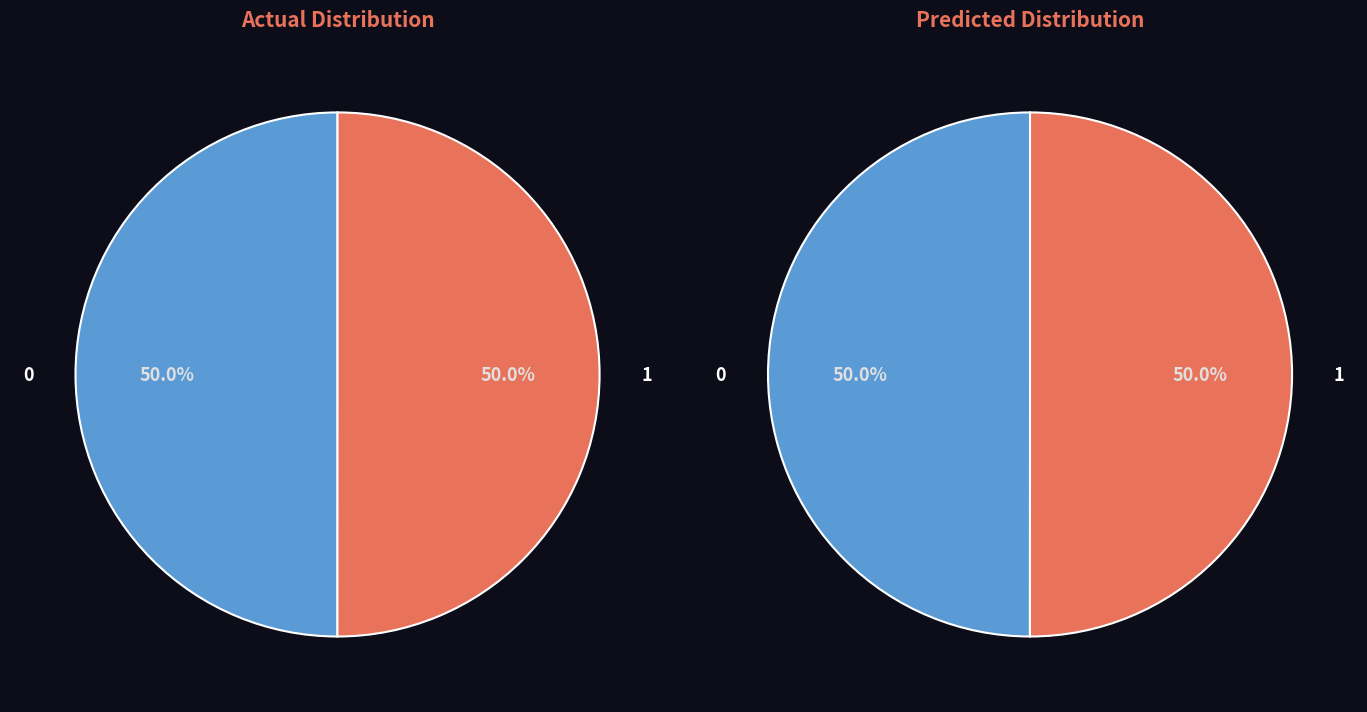

Is it true that РК-КМТ1-125.50/1-Е ремкомплект is 59% of the pie?

False